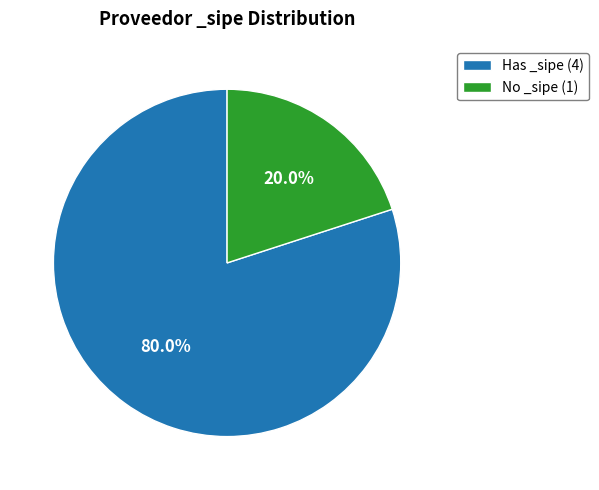

Rank the categories by value from highest to lowest.

Has _sipe (4), No _sipe (1)